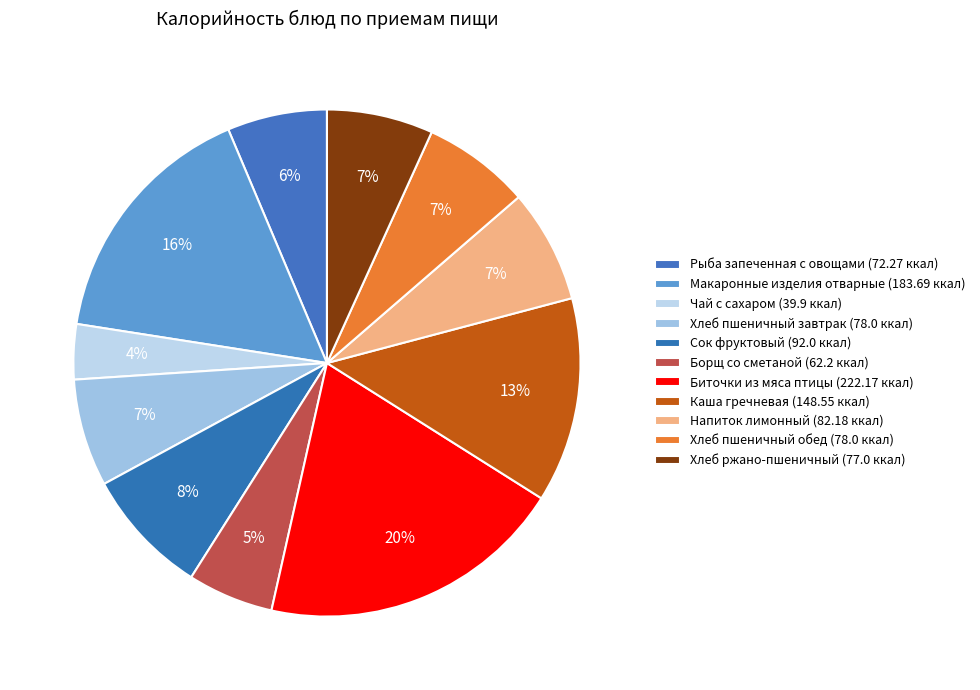

How many slices are in this pie chart?

11